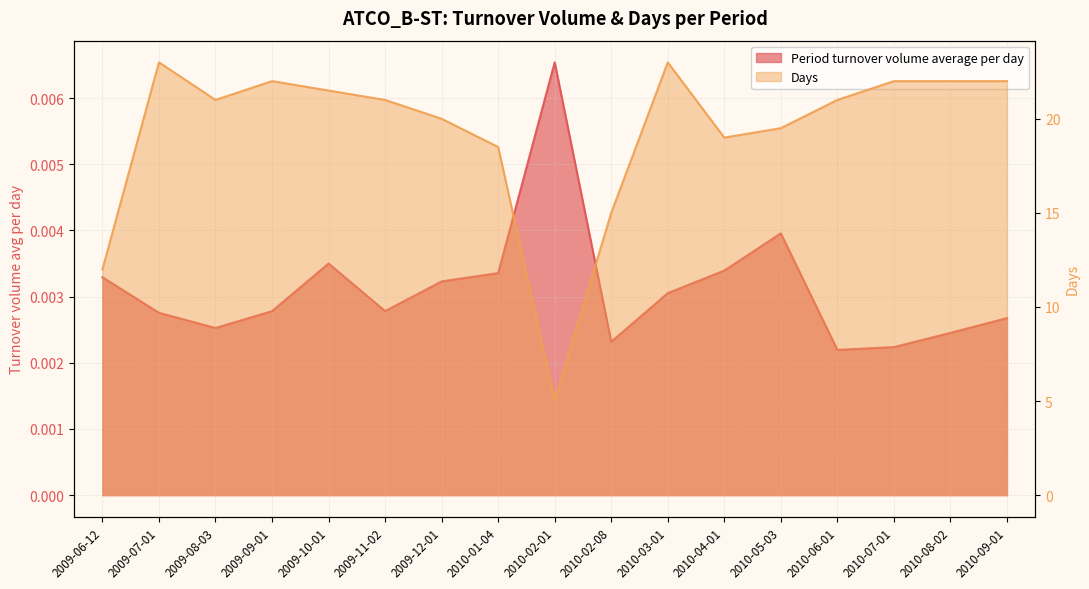

In Days, how many points are higher than both neighbors (excluding endpoints)?

3